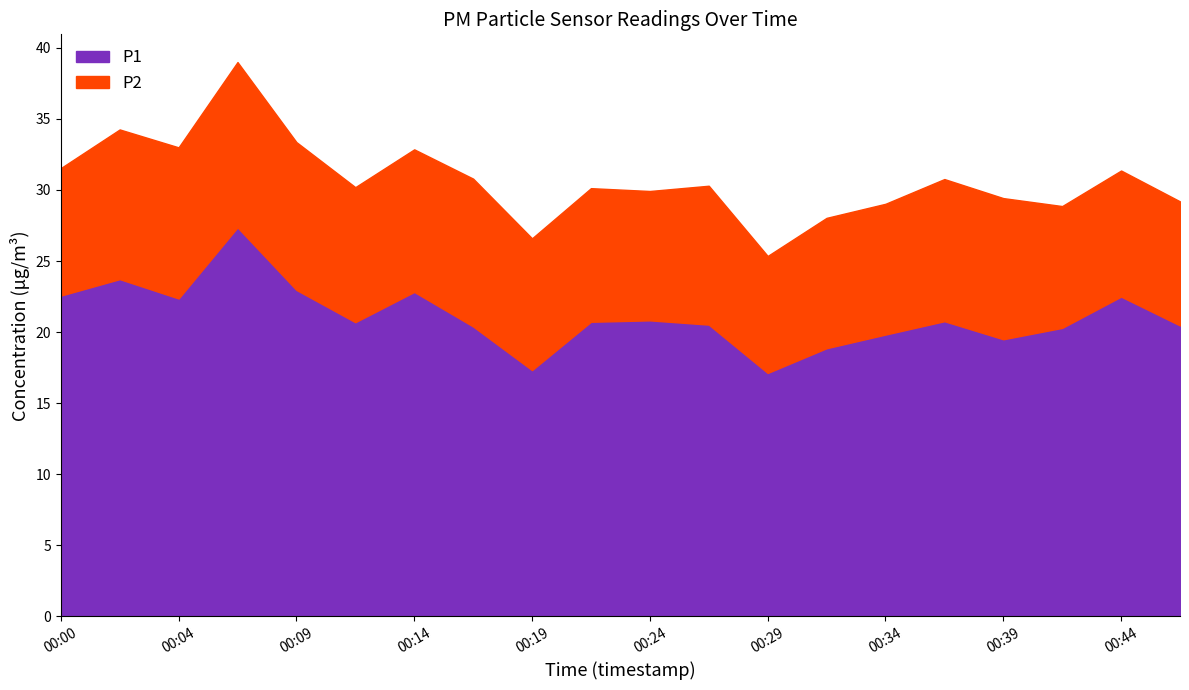

Which series has the largest total across all categories?

P1